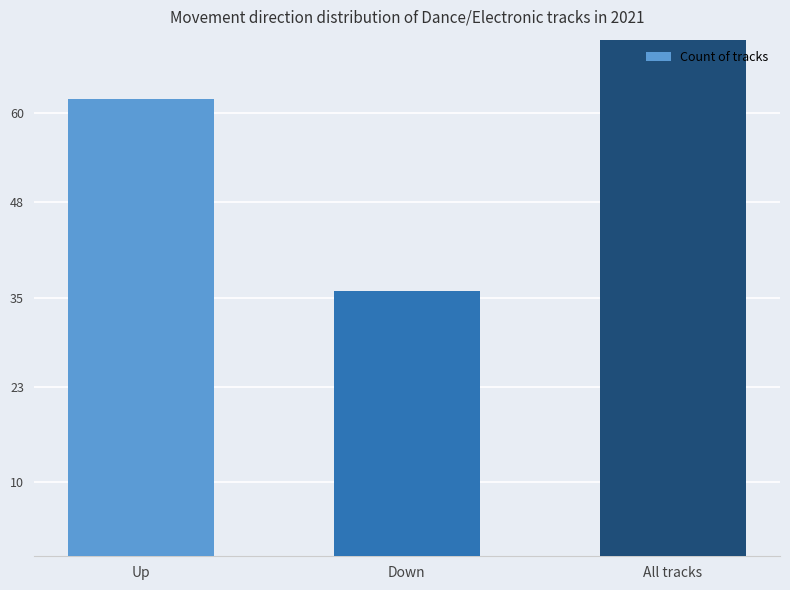

What position from the right is Down?

2